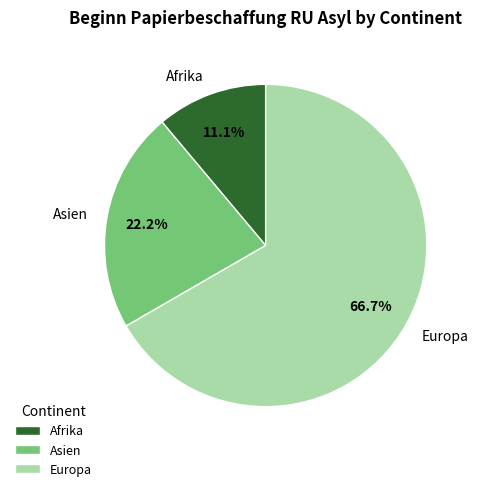

What is the smallest slice in the pie chart?

Afrika